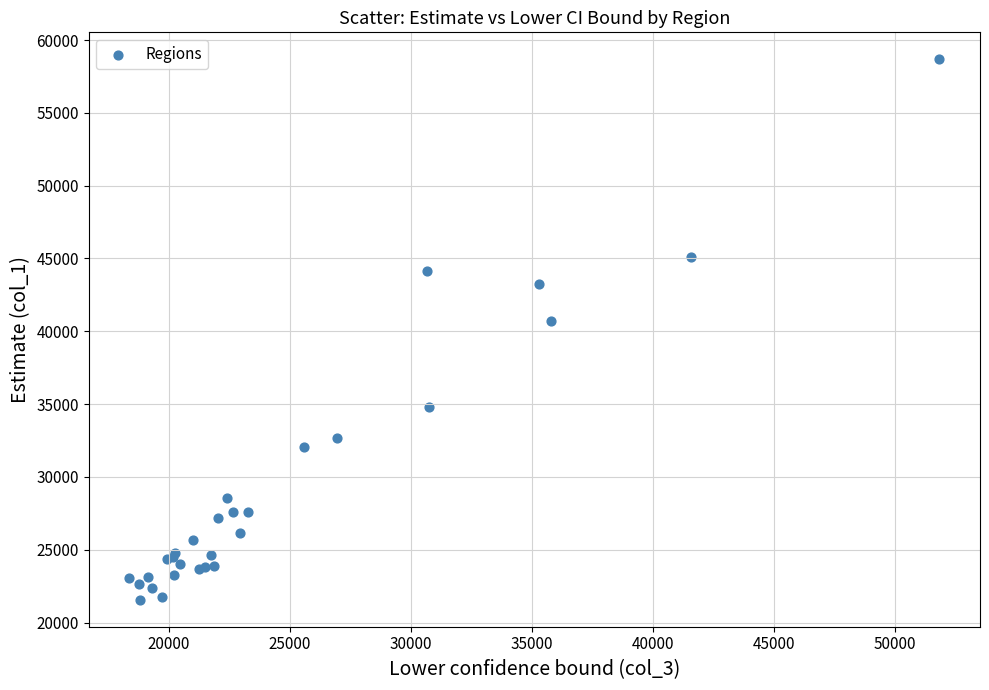

What Y value in the scatter plot is closest to 40122?

40681.7